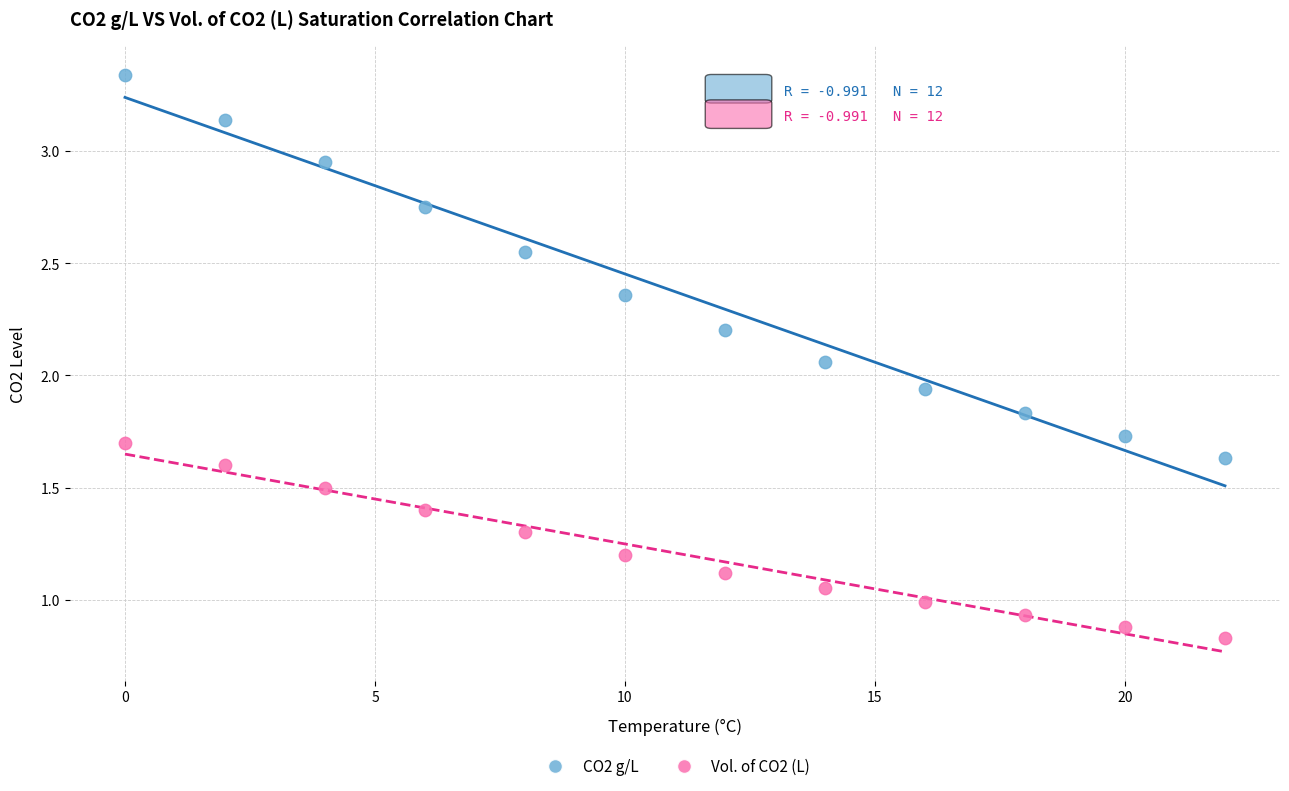

Across all data points, what is the range of X values (max minus min)?

22.0